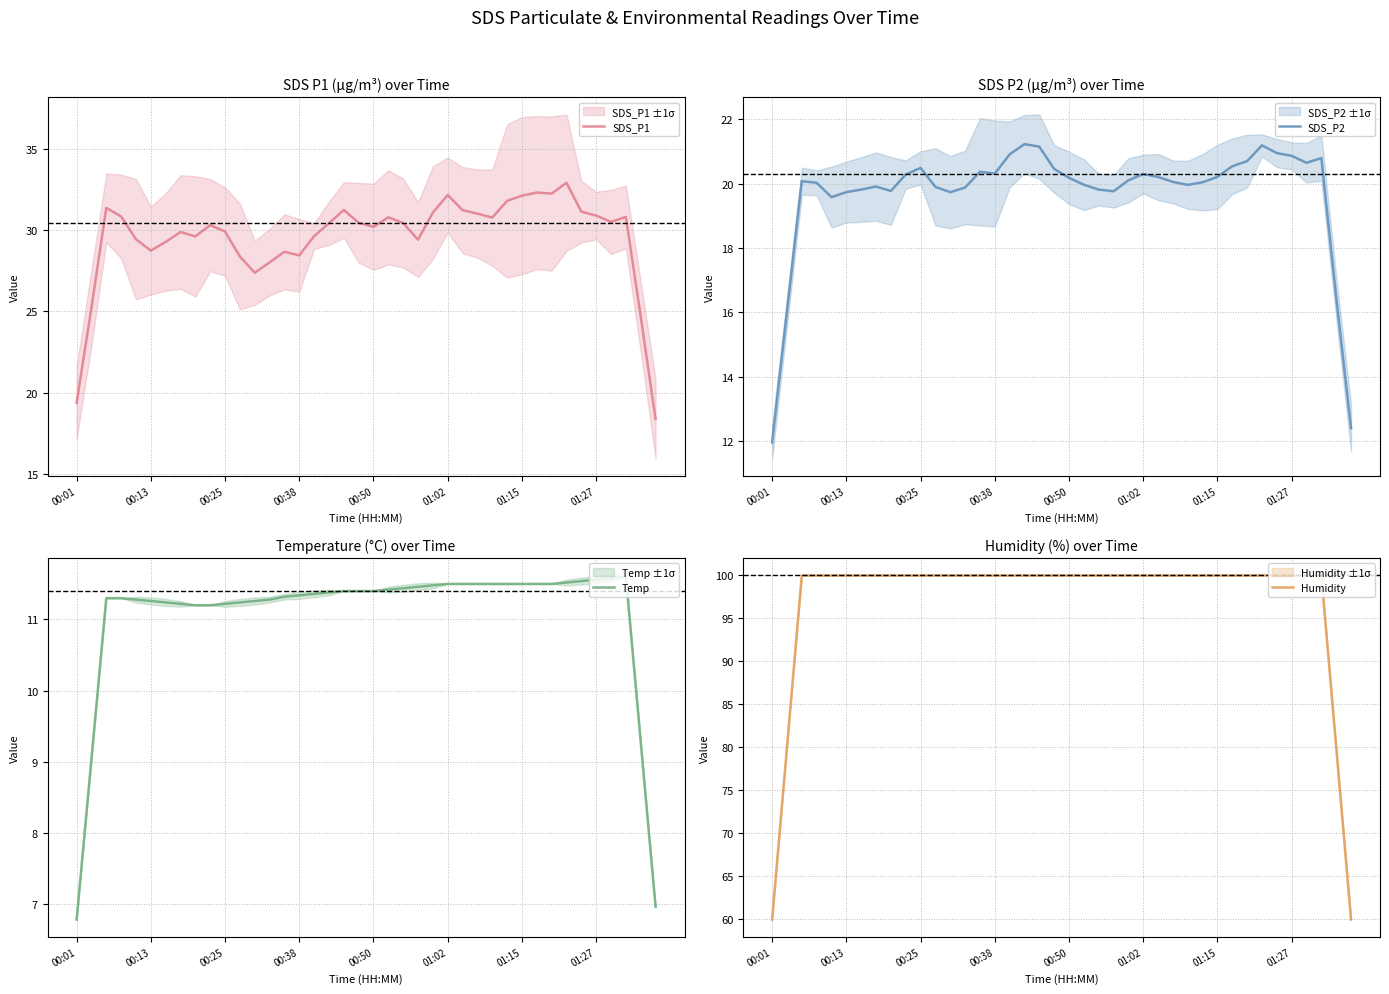

The Temp series shows 12.0 at 00:01. True or false?

False